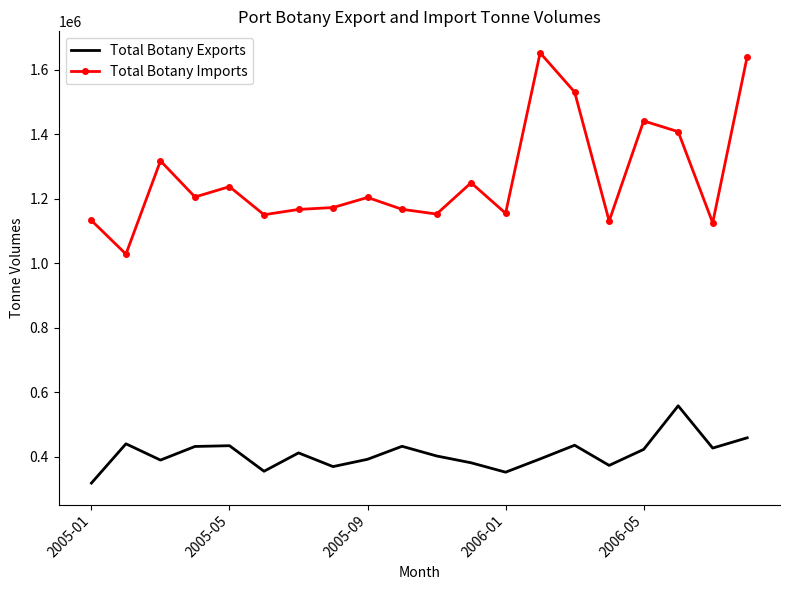

What is the difference between the maximum and second lowest values in the Total Botany Imports series?

526525.2